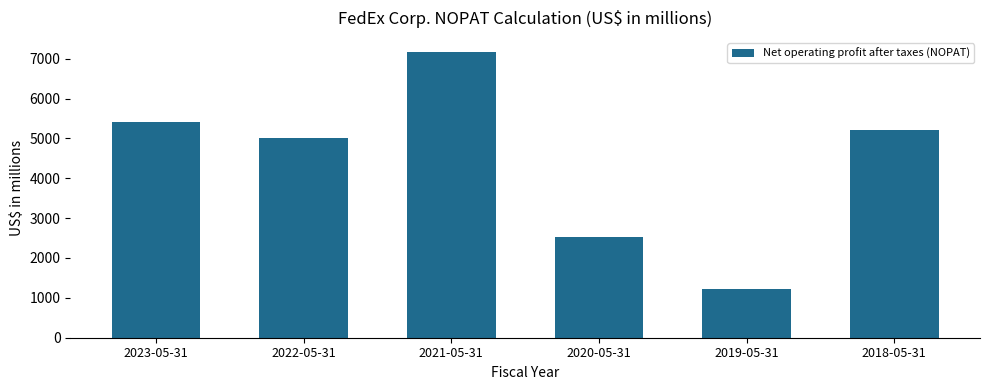

The chart shows a value of 4082 at 2020-05-31. True or false?

False